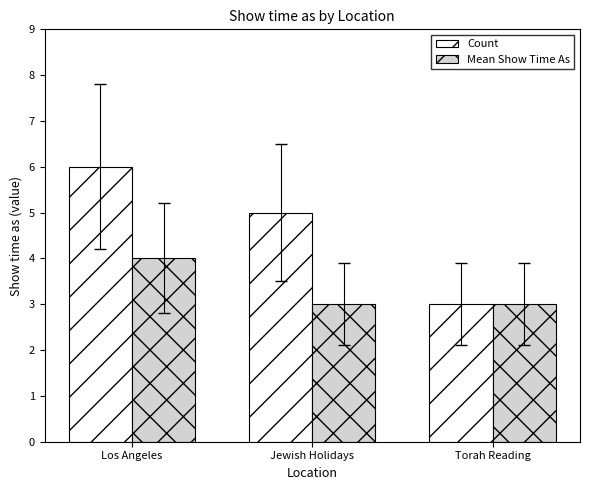

Reading left to right, transcribe all the data shown in this chart.

Count: Los Angeles=6	Jewish Holidays=5	Torah Reading=3
Mean Show Time As: Los Angeles=4	Jewish Holidays=3	Torah Reading=3